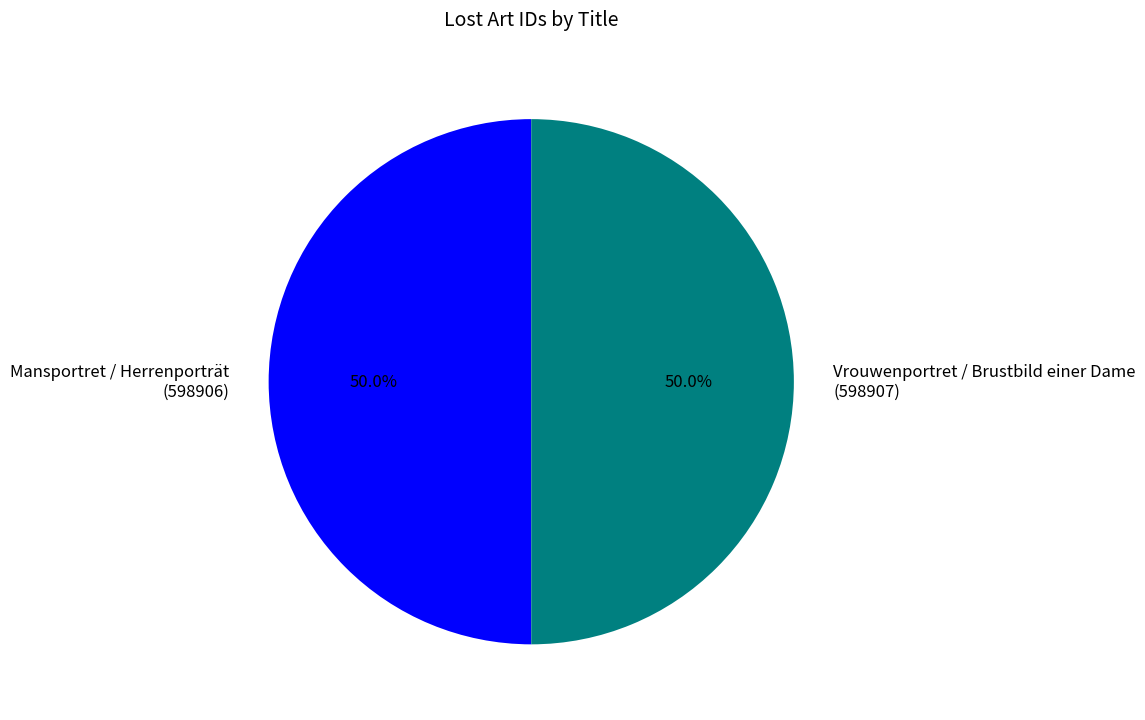

What is the ratio of the value at Vrouwenportret / Brustbild einer Dame to the value at Mansportret / Herrenporträt?

1.0